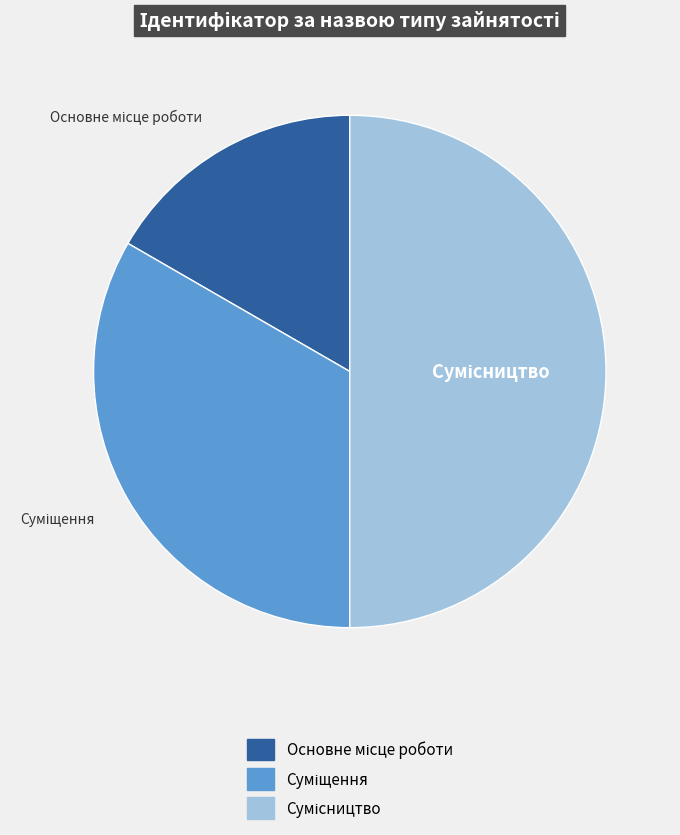

How many segments does this pie chart have?

3